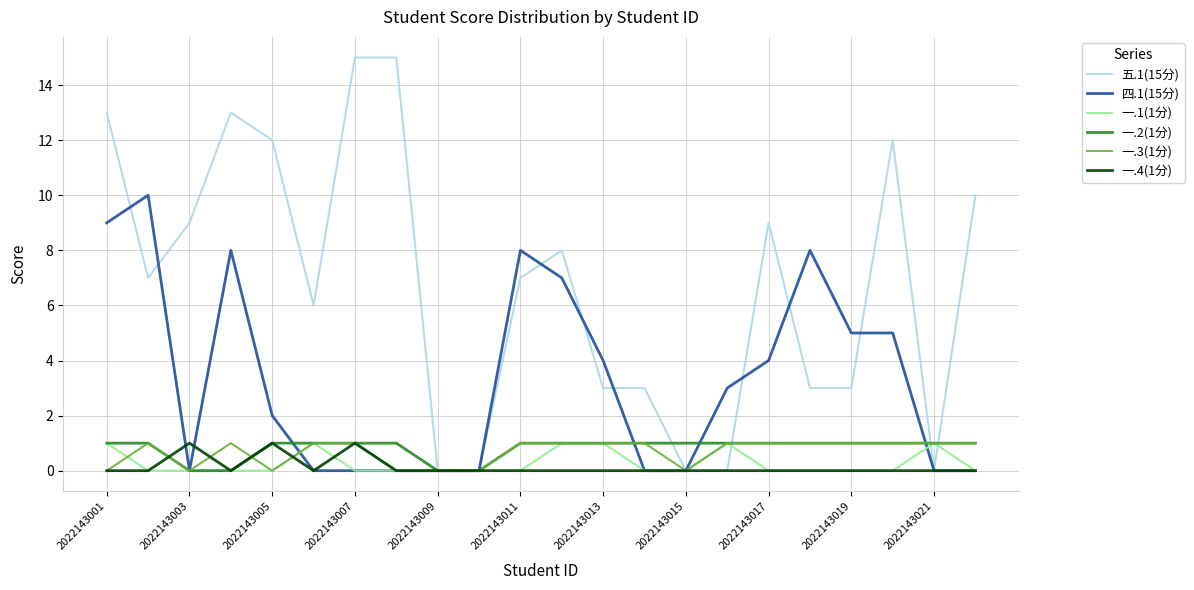

What is the greatest value displayed?

15